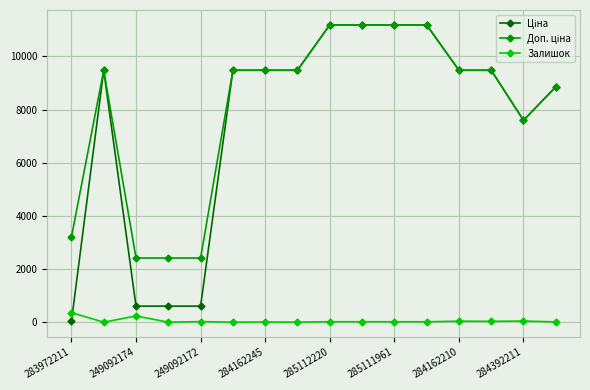

At how many categories does at least one series exceed 3855?

12